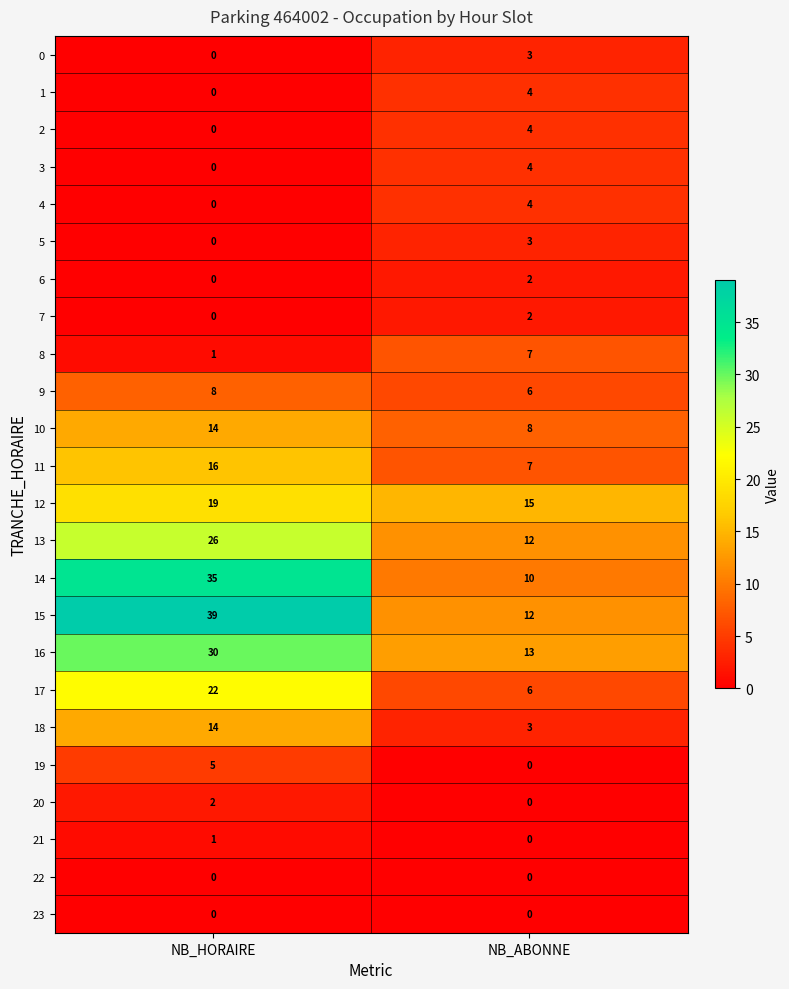

What is the total value across all series at NB_HORAIRE?

232